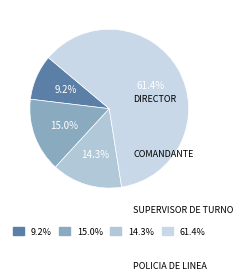

Count the number of slices in the pie.

4